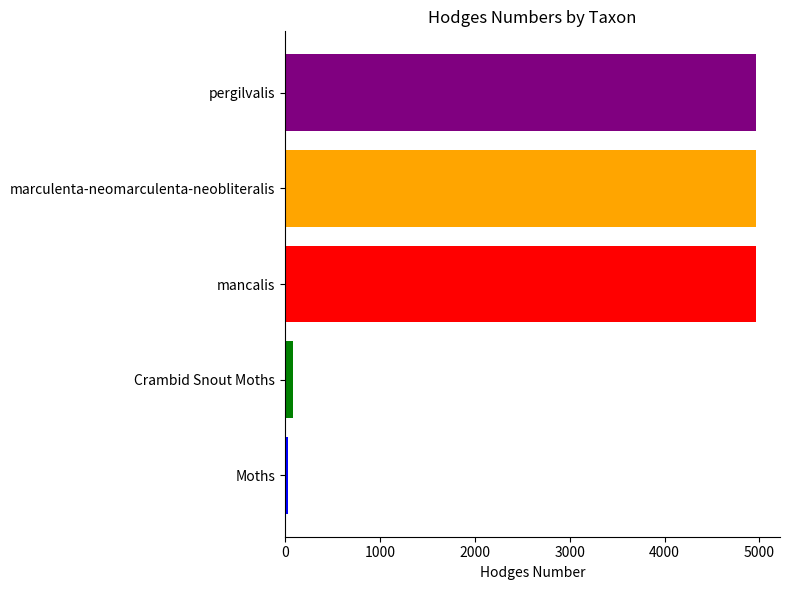

True or false: the data shows 4962.0 at marculenta-neomarculenta-neobliteralis.

True